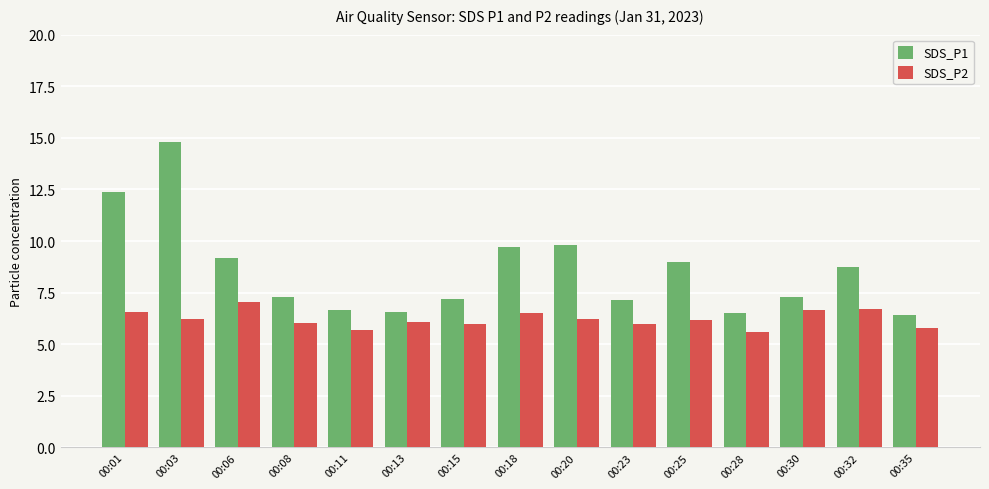

Which series has the widest spread of values?

SDS_P1